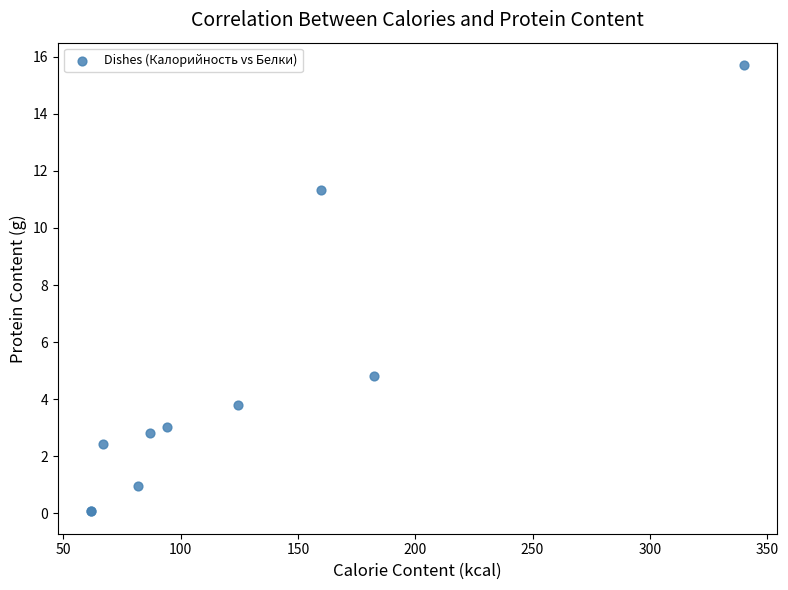

What Y value in the scatter plot is closest to 7?

4.8